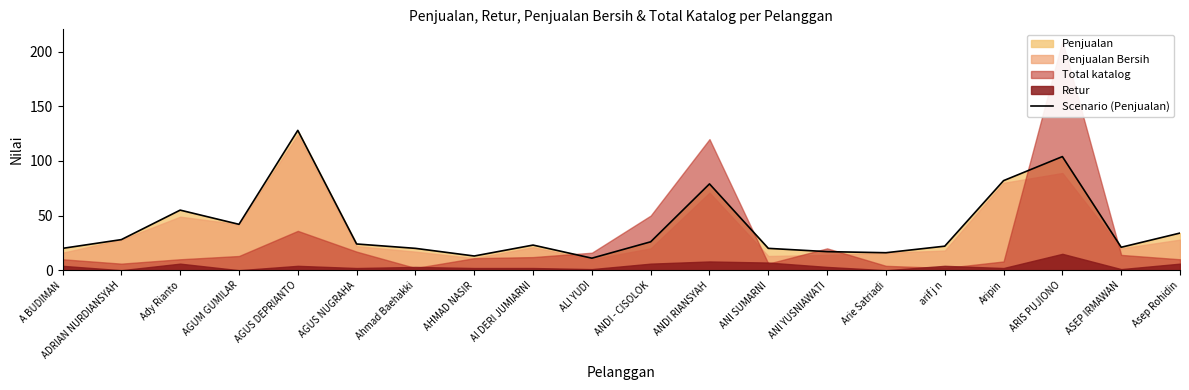

What position from the right is AHMAD NASIR?

13